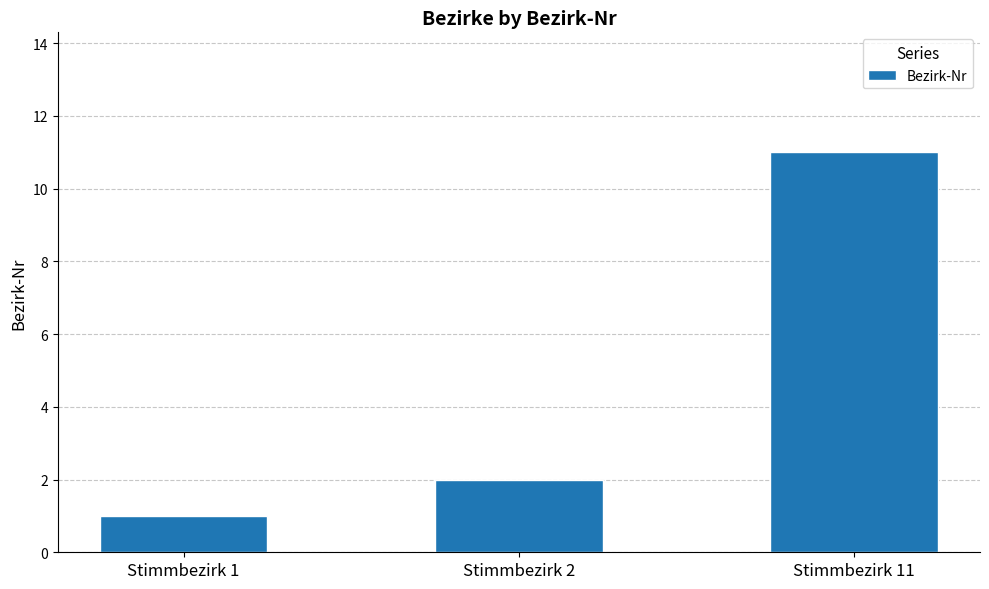

Is it true that the value at Stimmbezirk 11 is 11?

True